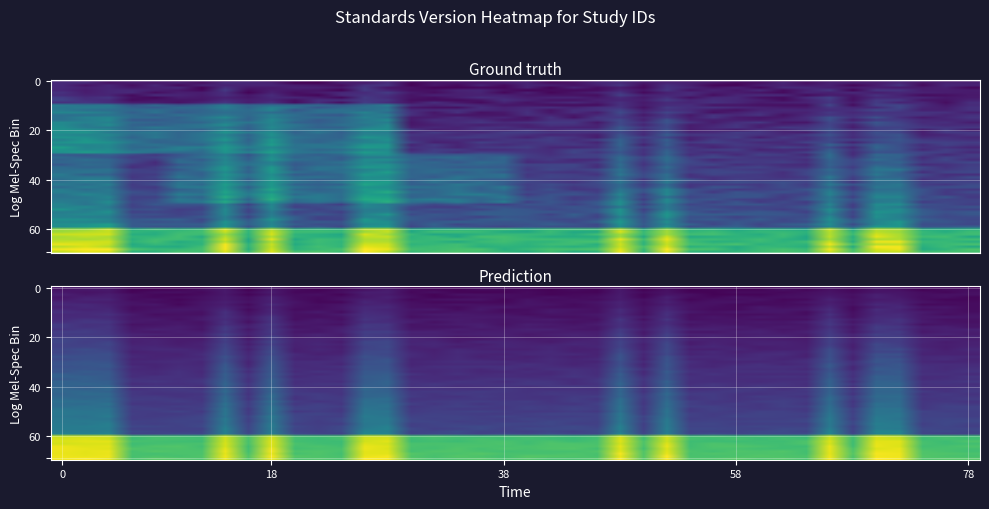

What is the average value?

4.1